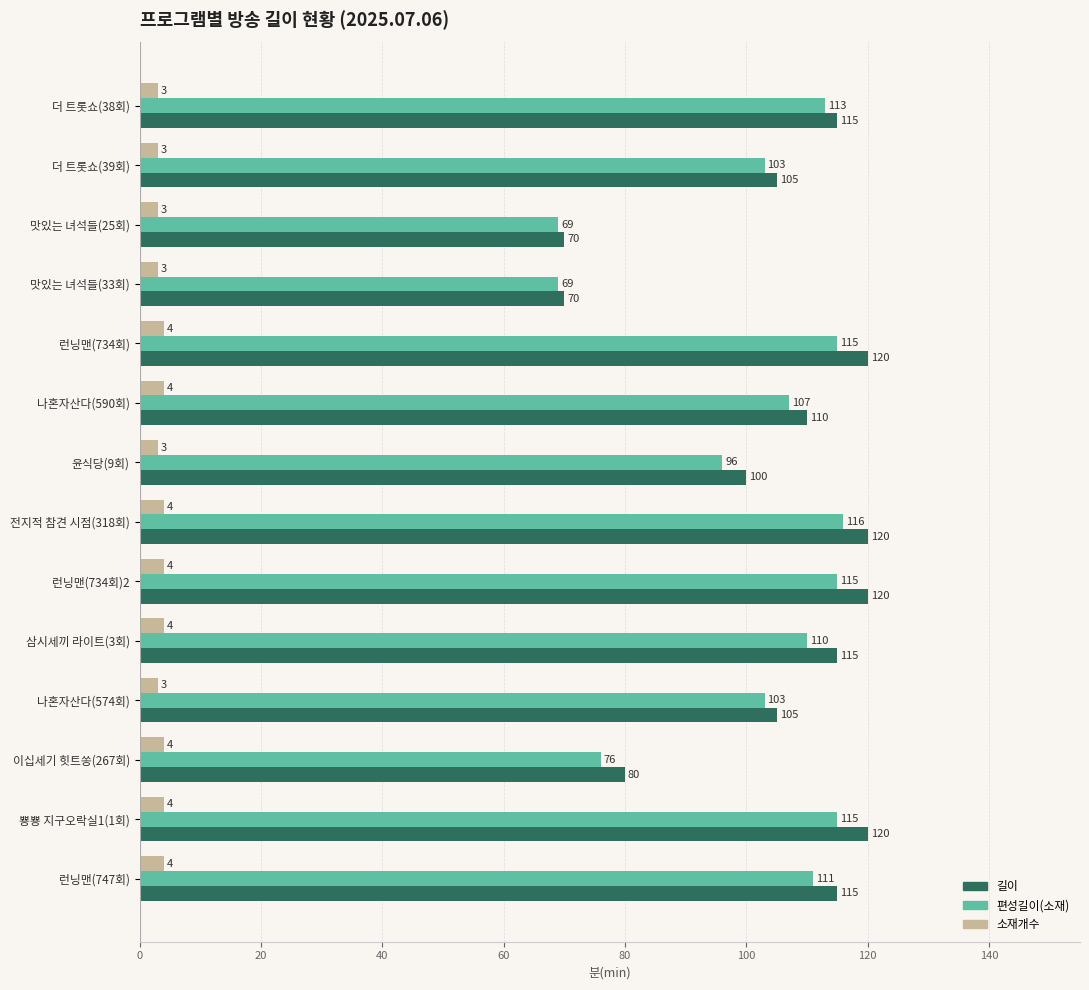

What is the sum of all 소재개수 values?

50